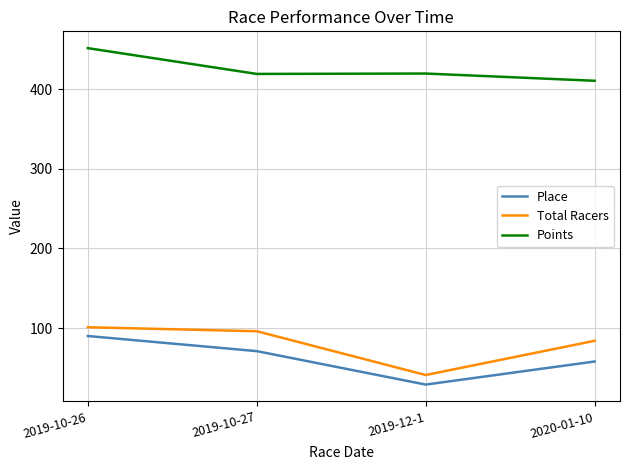

Which category has the lowest value in the Total Racers series?

2019-12-1